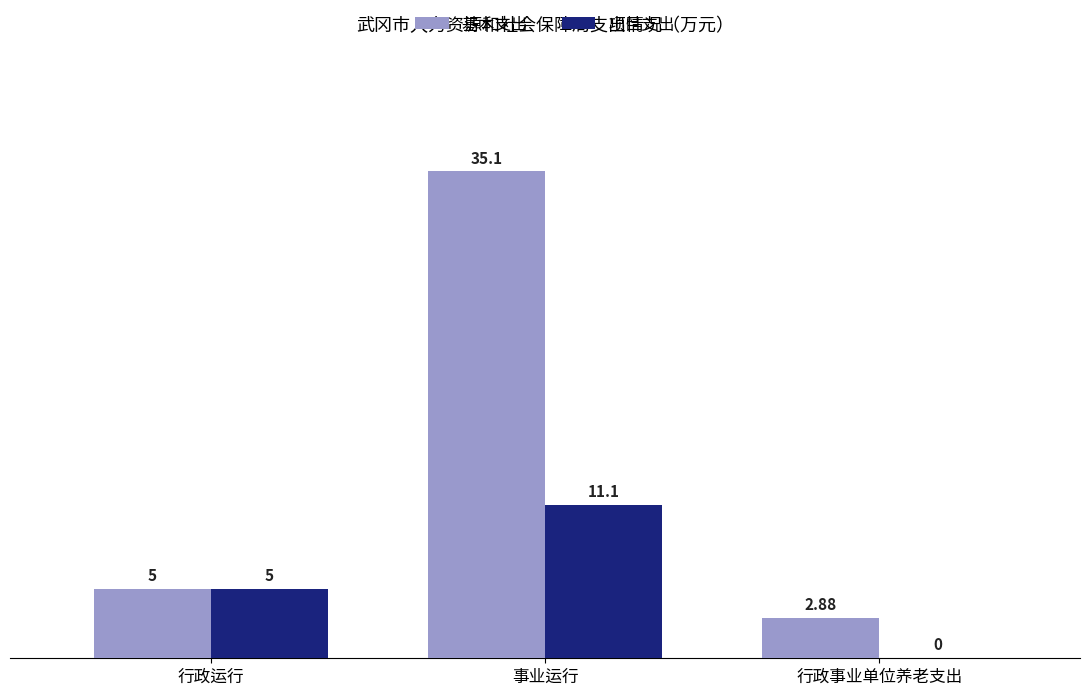

Which category has the highest value in the 项目支出 series?

事业运行